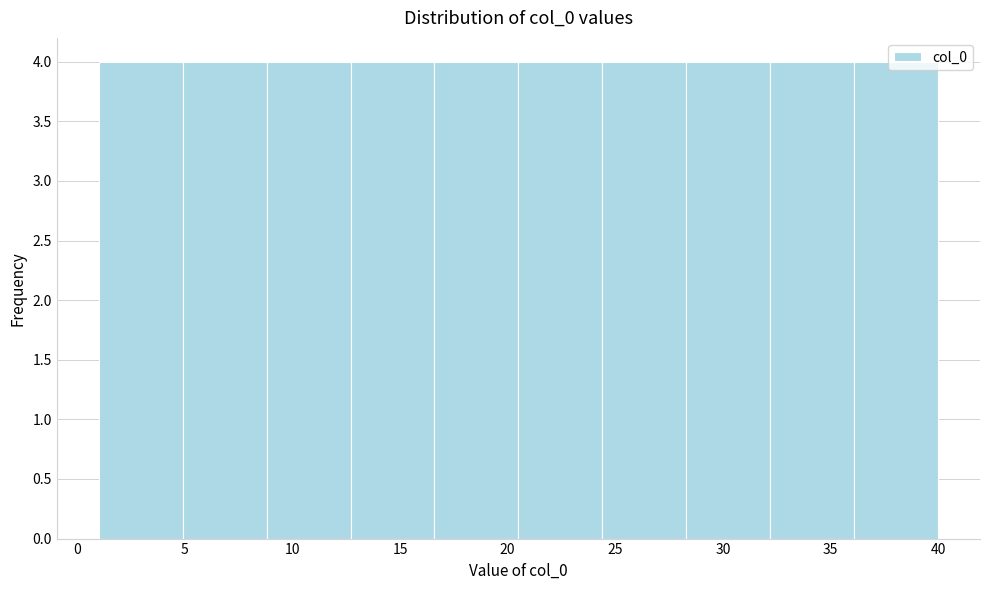

Reading left to right, list every bar in this chart as the range it spans on the x-axis followed by its height. Neither the bar edges nor the heights are printed on the chart, so give them approximately, as read against the axes.

1.0 to 4.9: 4
4.9 to 8.8: 4
8.8 to 12.7: 4
12.7 to 16.6: 4
16.6 to 20.5: 4
20.5 to 24.4: 4
24.4 to 28.3: 4
28.3 to 32.2: 4
32.2 to 36.1: 4
36.1 to 40.0: 4